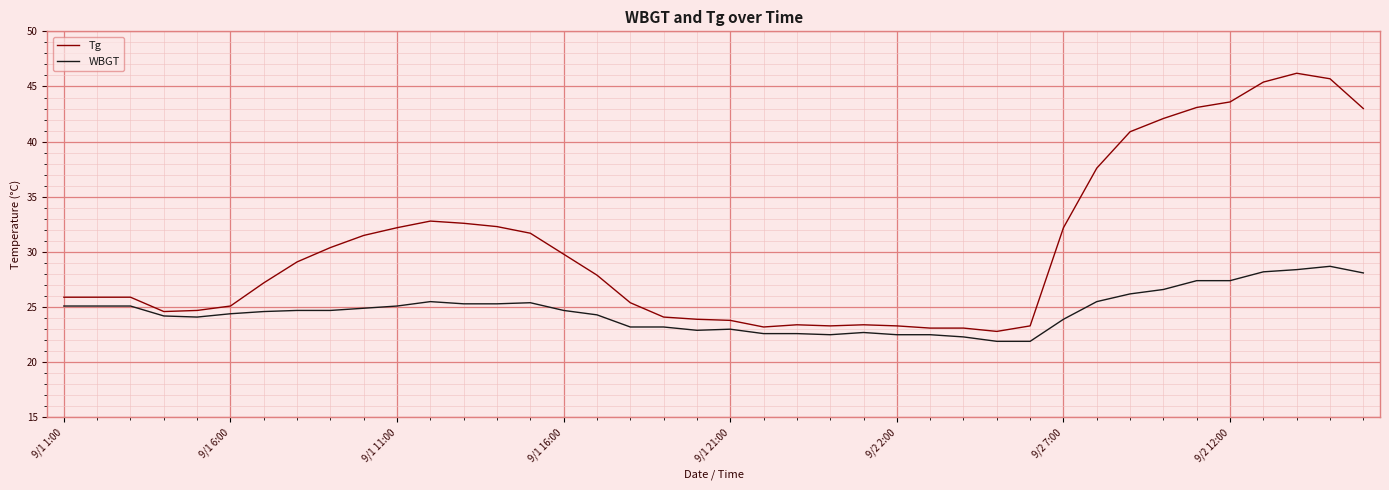

Rank the series by their average value, from highest to lowest.

Tg, WBGT